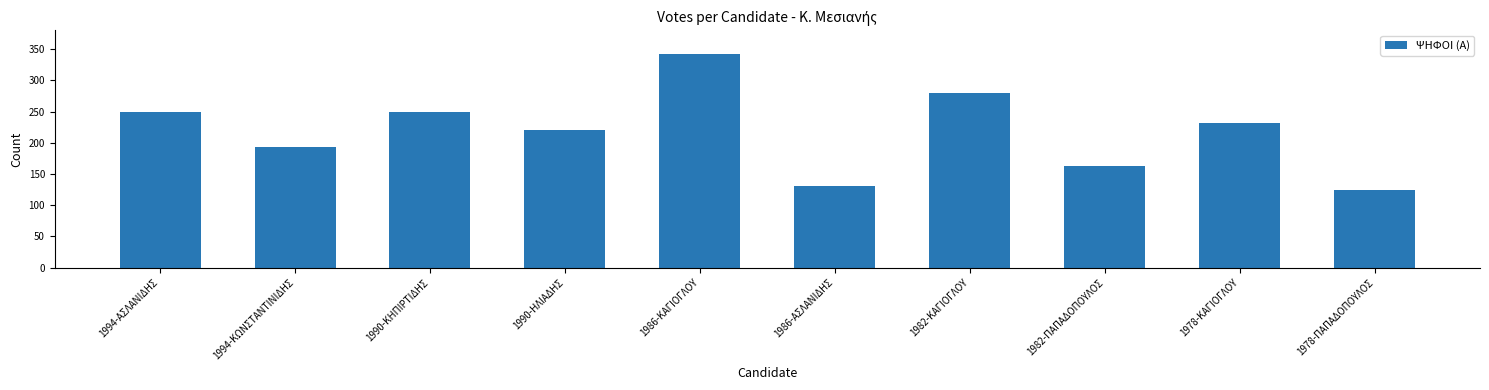

What is the minimum value shown in the chart?

125